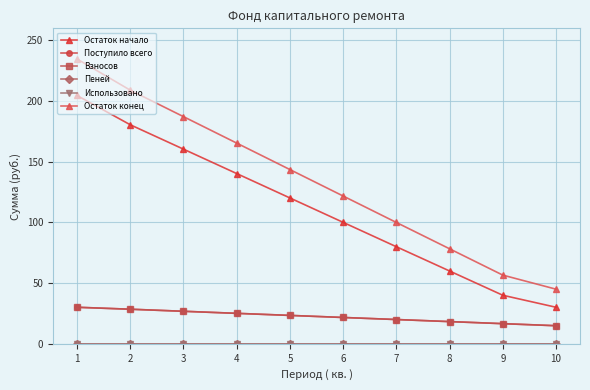

What is the approximate value of Остаток конец at 9?

56.6